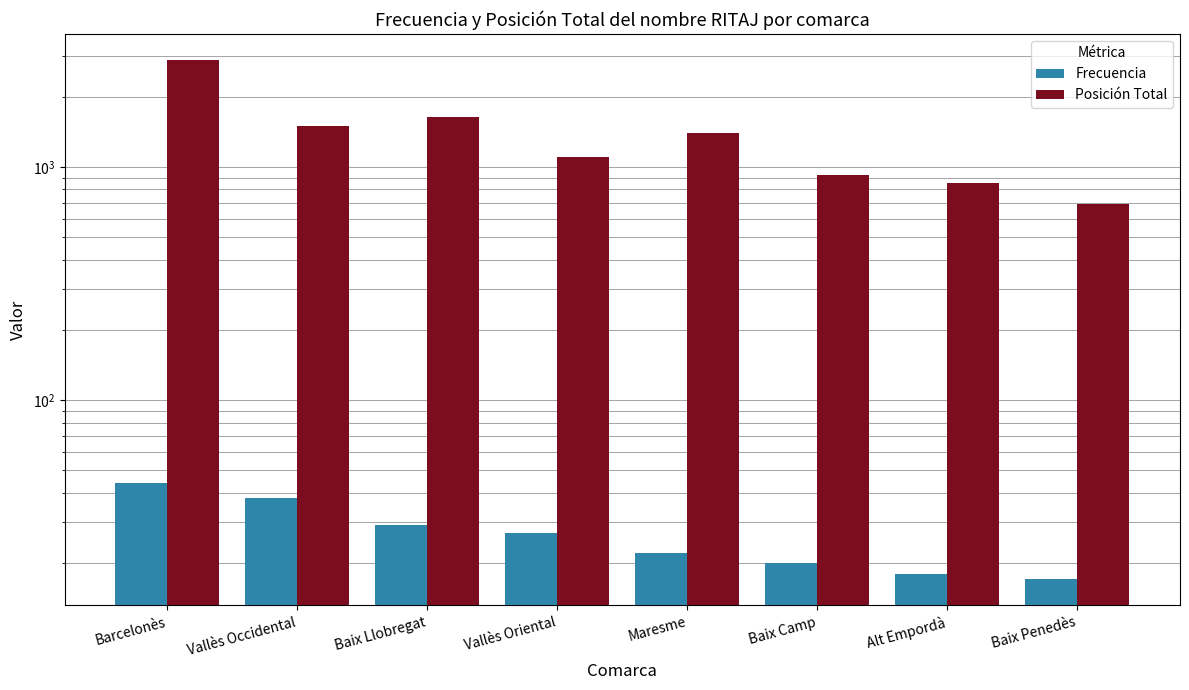

Rank the series by their average value, from highest to lowest.

Posición Total, Frecuencia